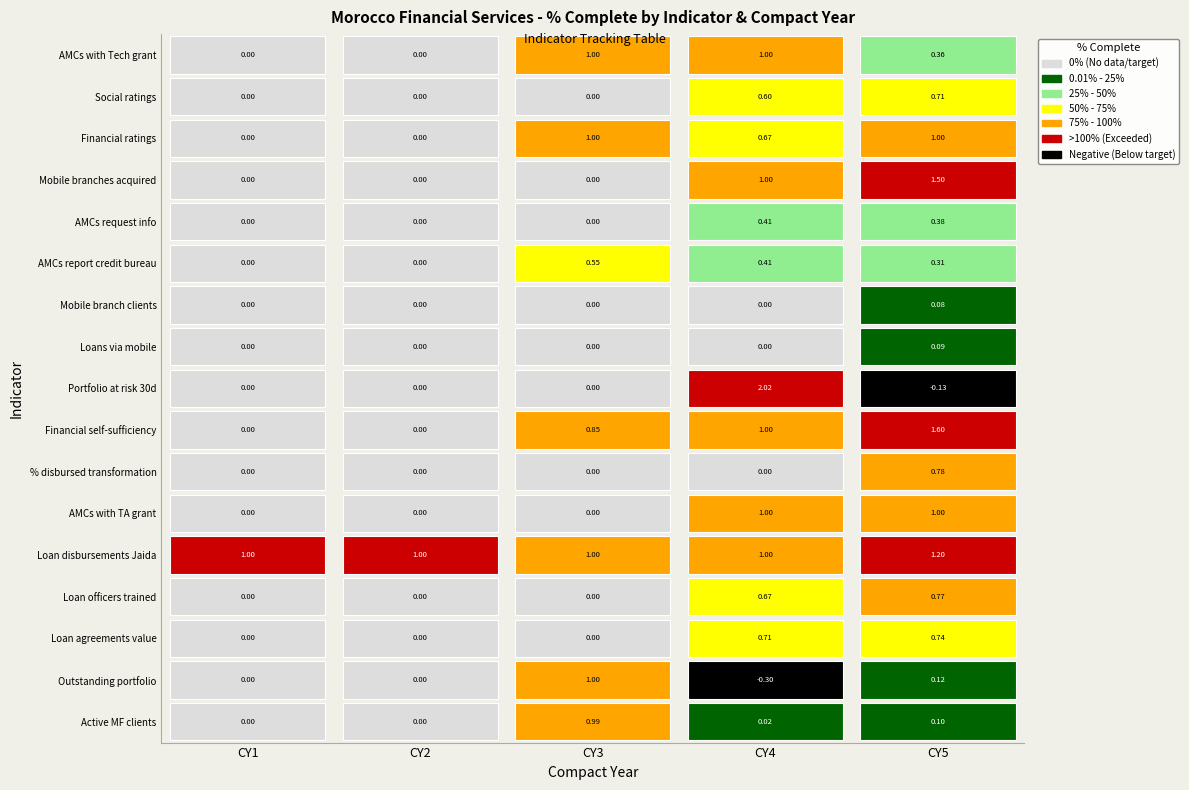

What is the maximum value shown in the chart?

2.0